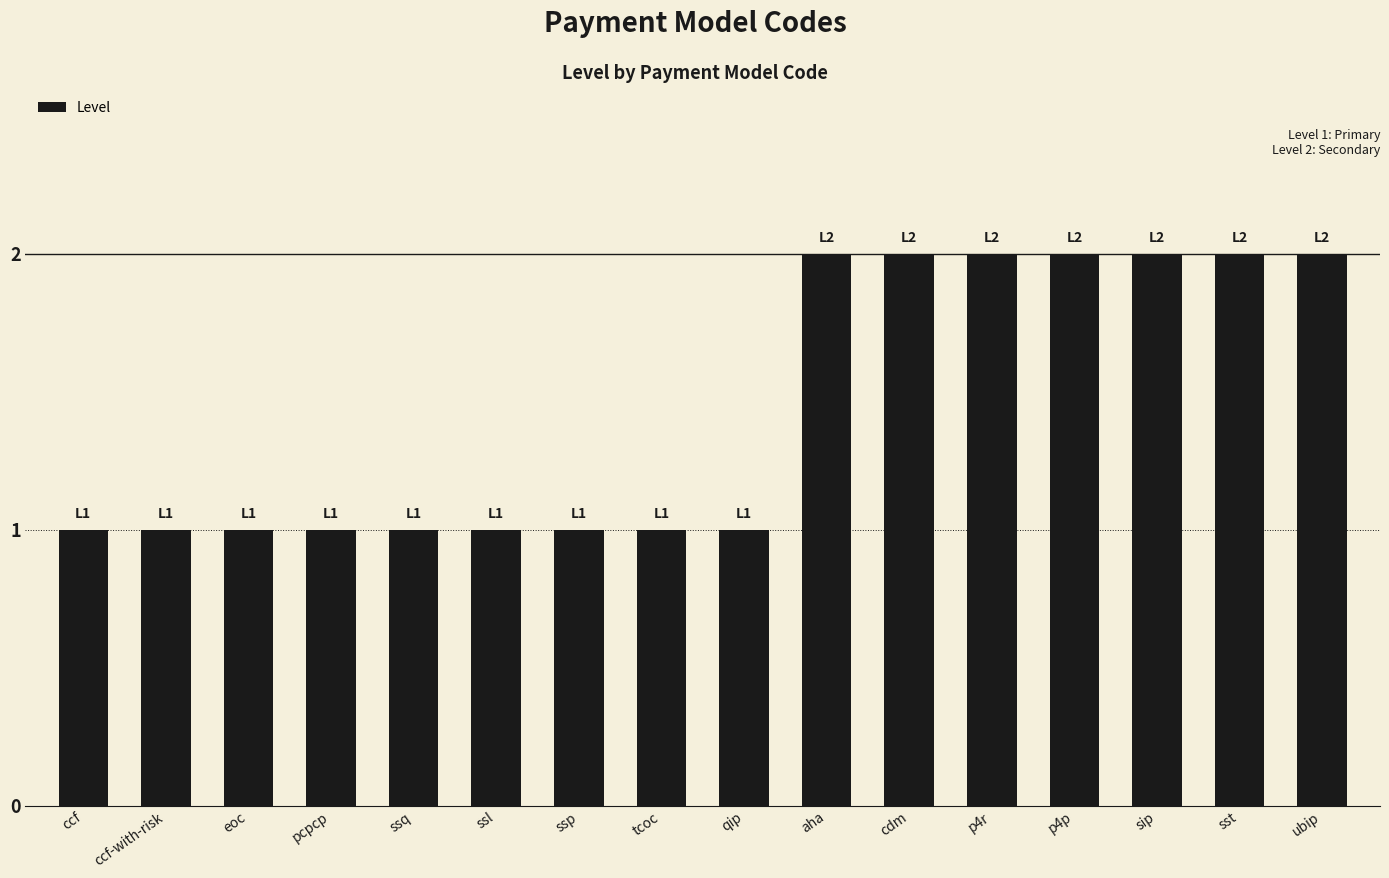

What is the sum of all values?

23